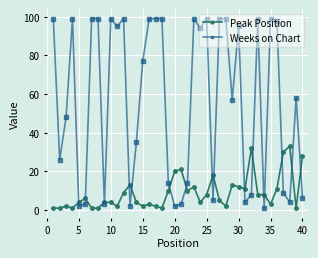

What is the difference between the second highest and minimum values in the Peak Position series?

31